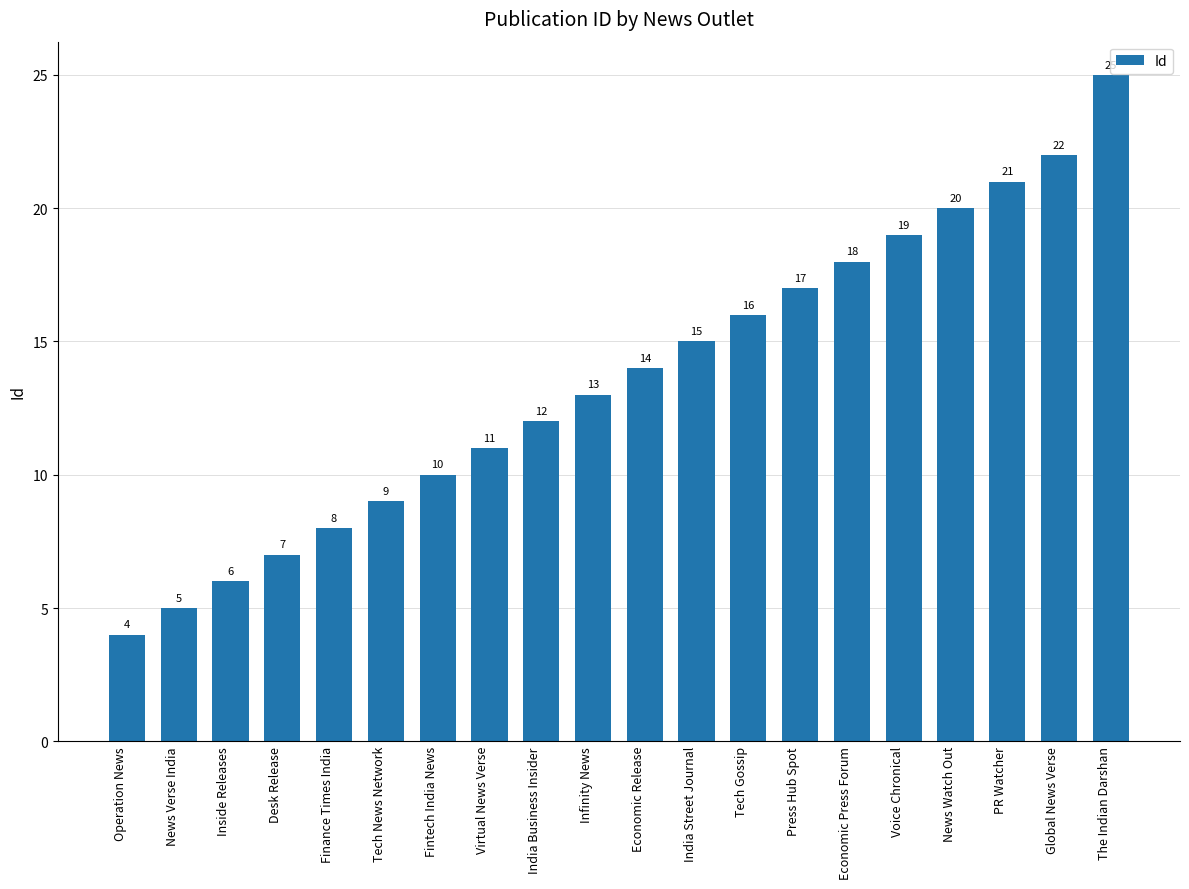

What is the difference between the maximum and minimum values?

21